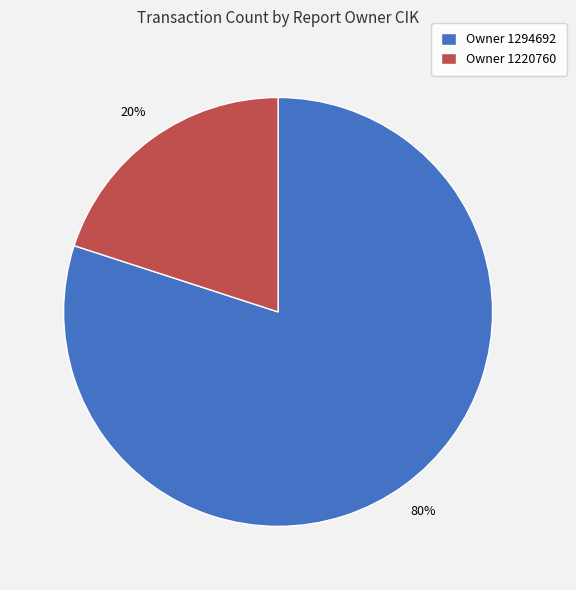

Rank the categories by value from lowest to highest.

Owner 1220760, Owner 1294692